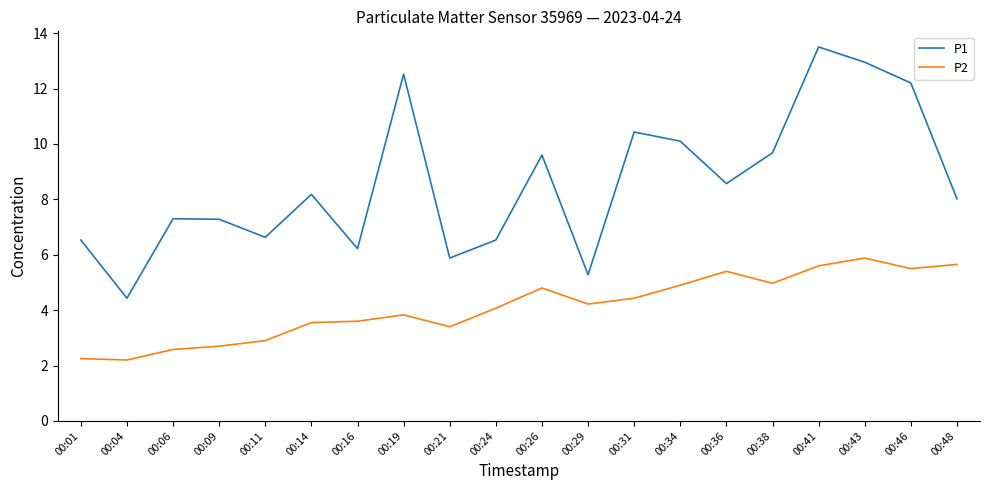

At which label does P1 first exceed 8?

00:14